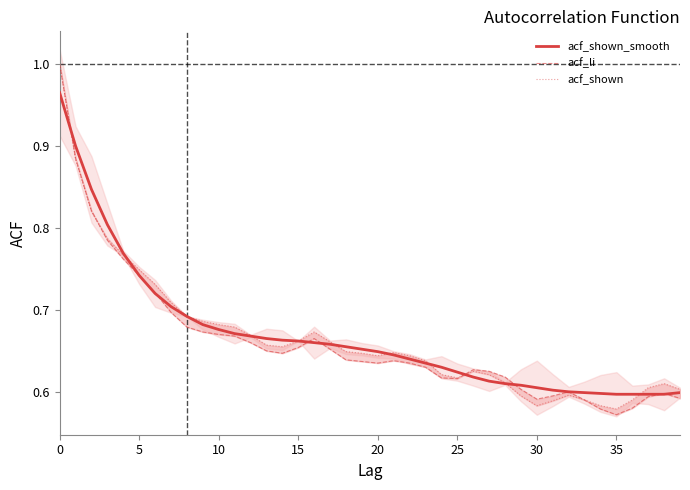

Does the chart have visible grid lines?

No